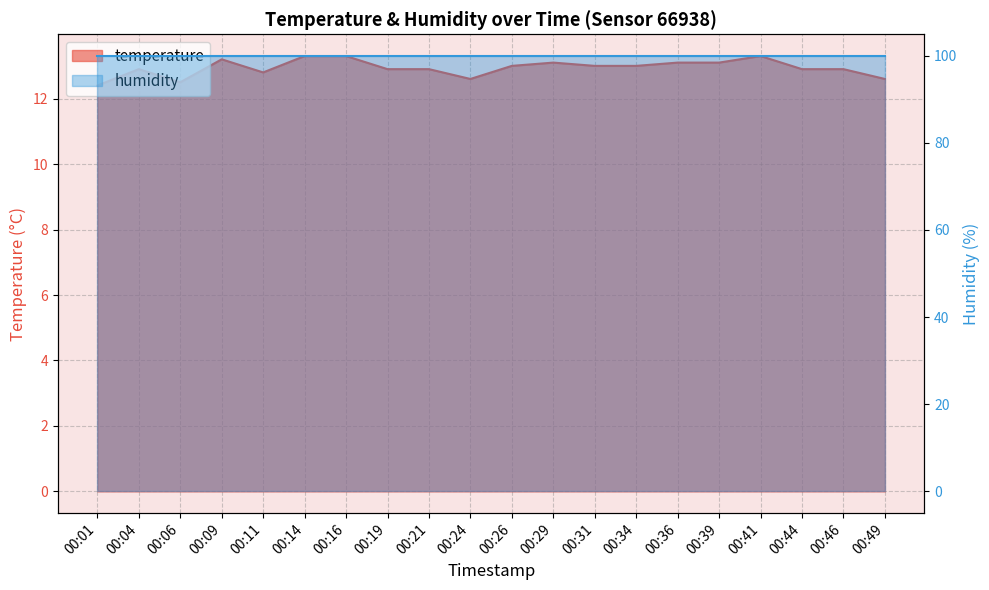

Rank the categories by value from lowest to highest.

00:01, 00:06, 00:24, 00:49, 00:11, 00:04, 00:19, 00:21, 00:44, 00:46, 00:26, 00:31, 00:34, 00:29, 00:36, 00:39, 00:09, 00:14, 00:16, 00:41